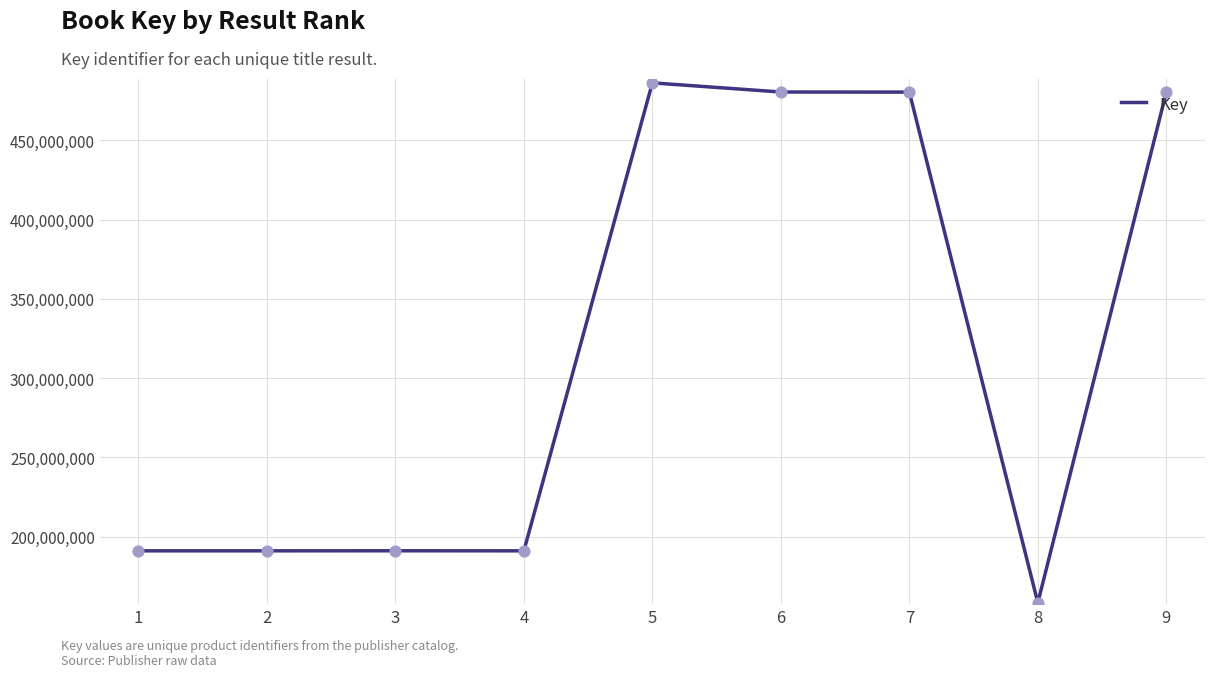

Approximately how many times larger is the value at 3 compared to 6?

0.4